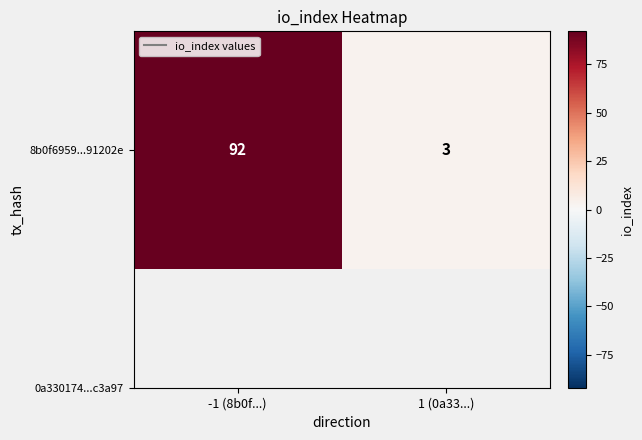

Reading left to right, extract all data points from this chart.

-1 (8b0f...)=92	1 (0a33...)=3